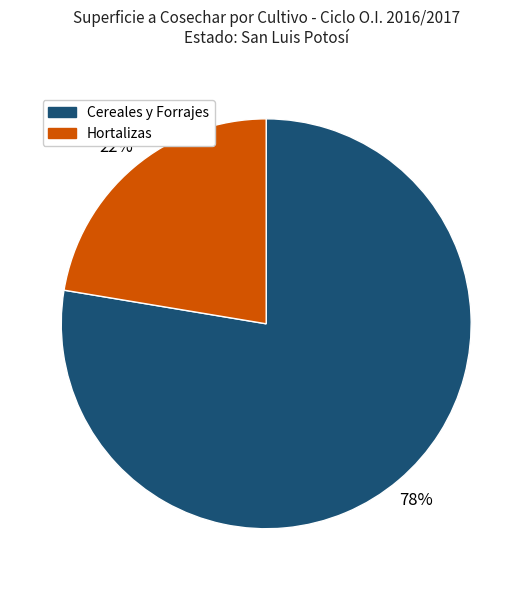

Rank the categories by value from highest to lowest.

Cereales y Forrajes, Hortalizas